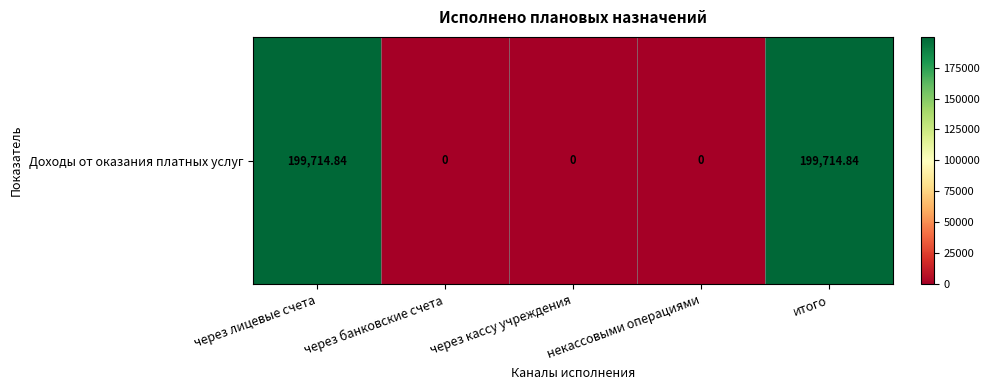

Between через банковские счета and через лицевые счета, which is larger?

через лицевые счета